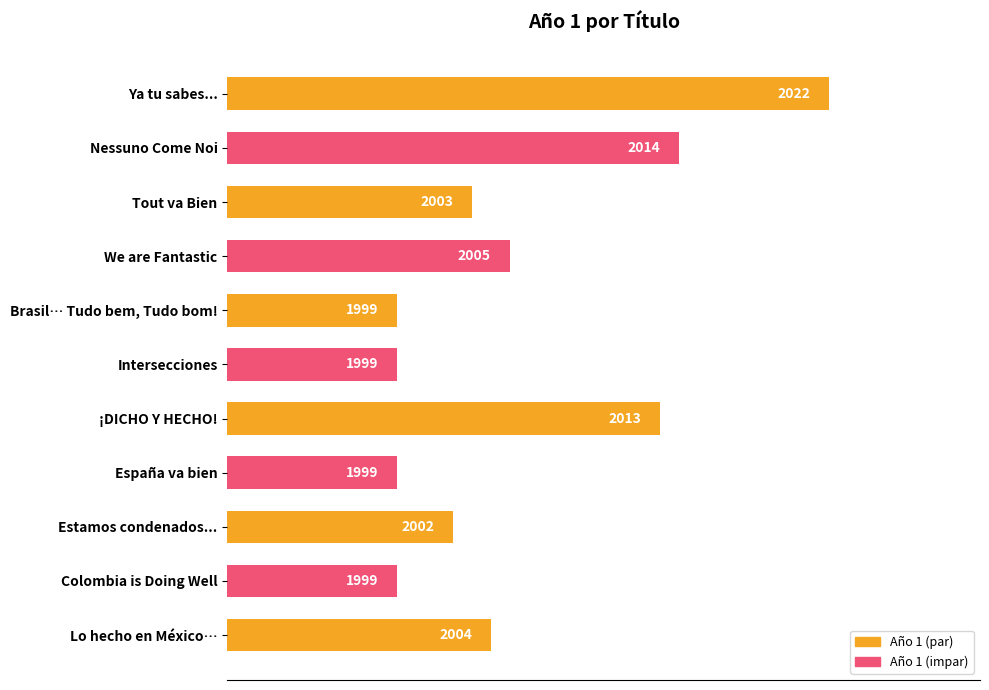

What is the change in value from Intersecciones to ¡DICHO Y HECHO!?

+14